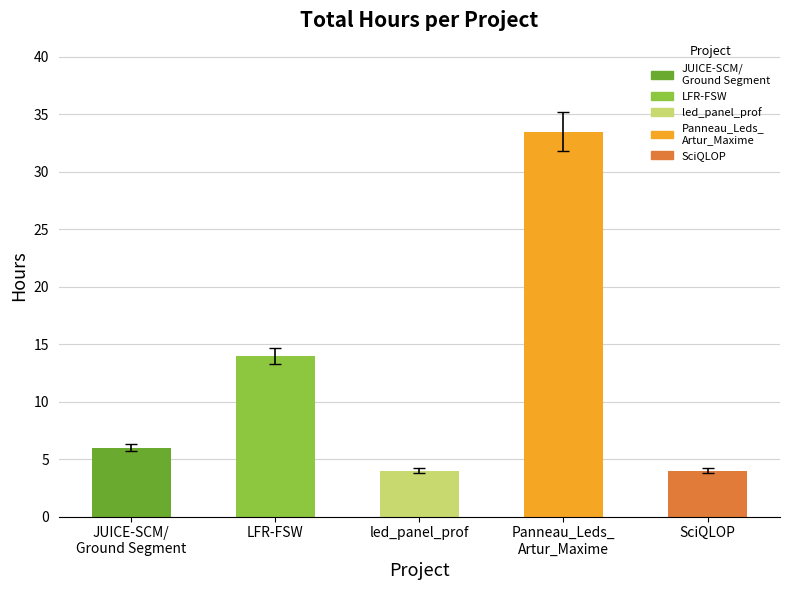

Which has a higher value, SciQLOP or LFR-FSW?

LFR-FSW